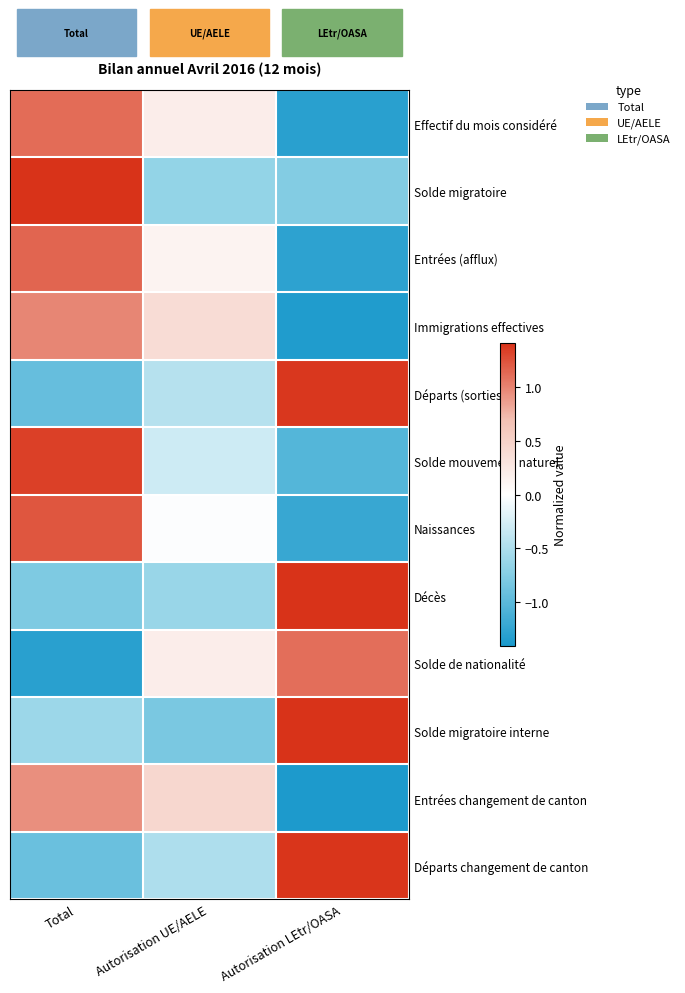

At Autorisation LEtr/OASA, list the series in order from largest to smallest.

Décès, Solde migratoire interne, Départs changement de canton, Départs (sorties), Solde de nationalité, Solde migratoire, Solde mouvement naturel, Naissances, Entrées (afflux), Effectif du mois considéré, Immigrations effectives, Entrées changement de canton